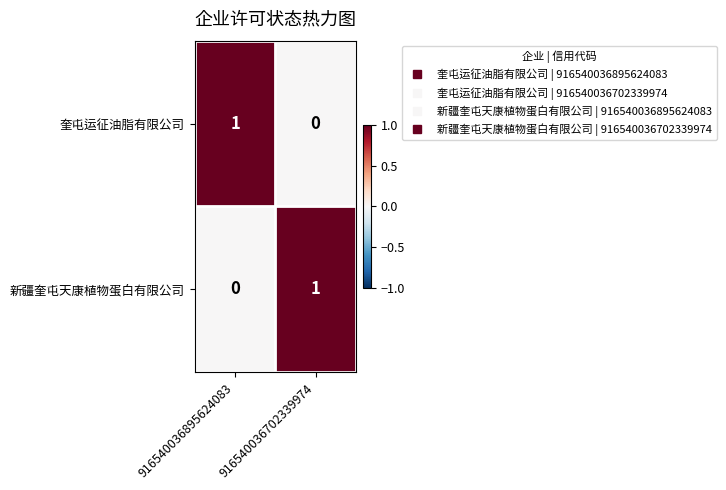

At which label is 奎屯运征油脂有限公司 closest to 0?

916540036702339974